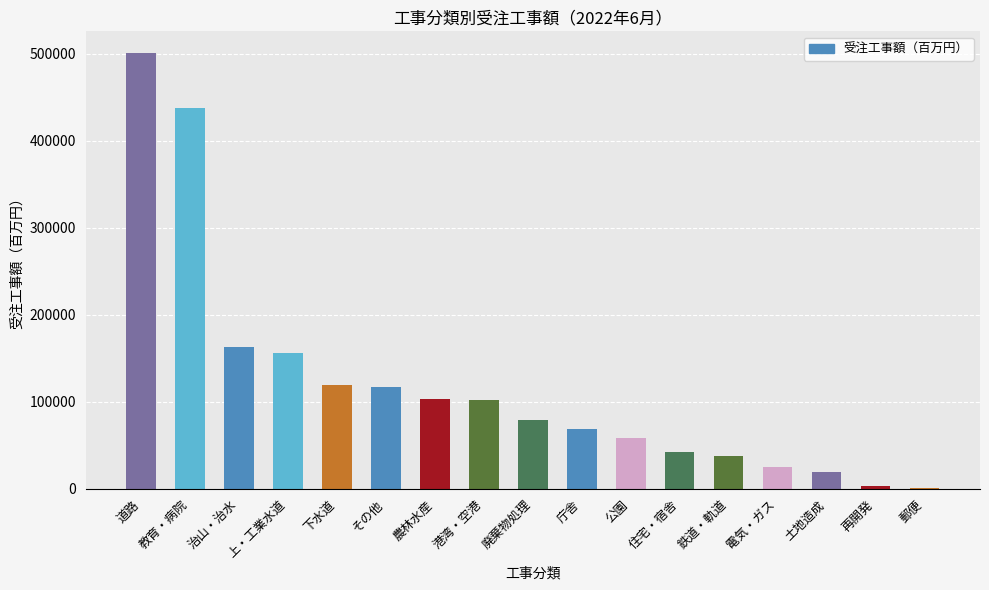

At which category does the chart reach its peak across all series?

道路